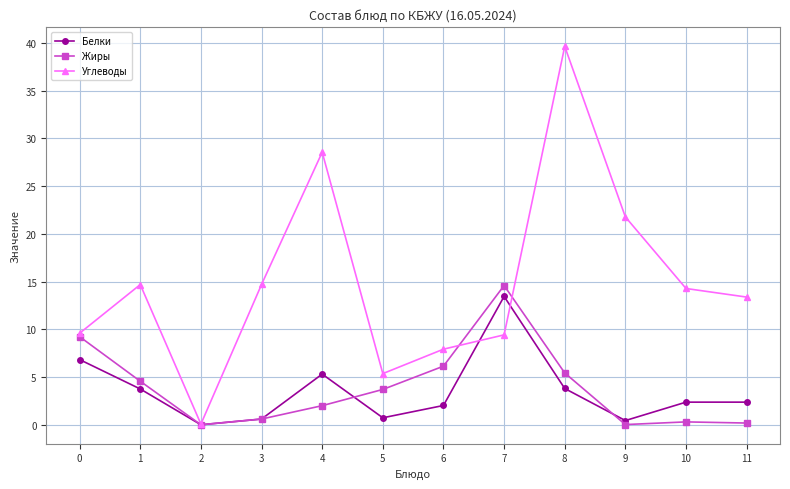

True or false: Жиры and Углеводы cross at least once.

True